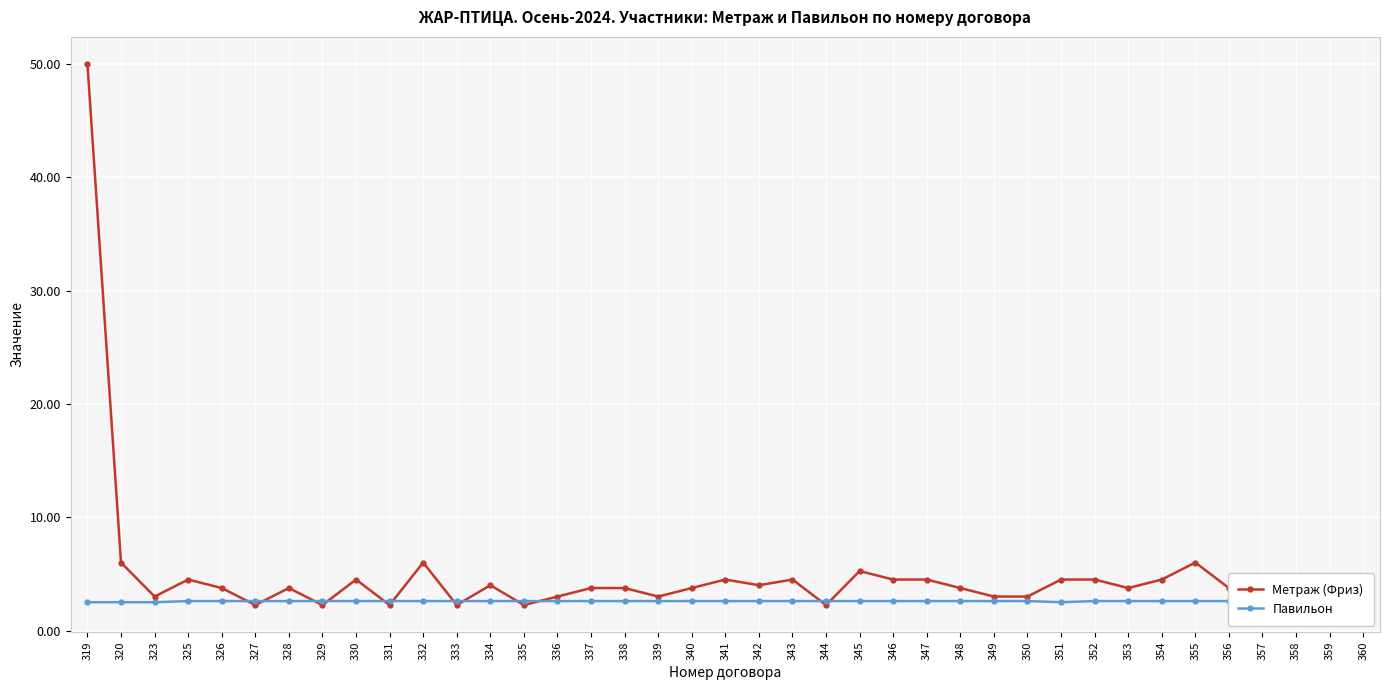

What is the difference between the maximum and minimum values in the Метраж (Фриз) series?

47.8